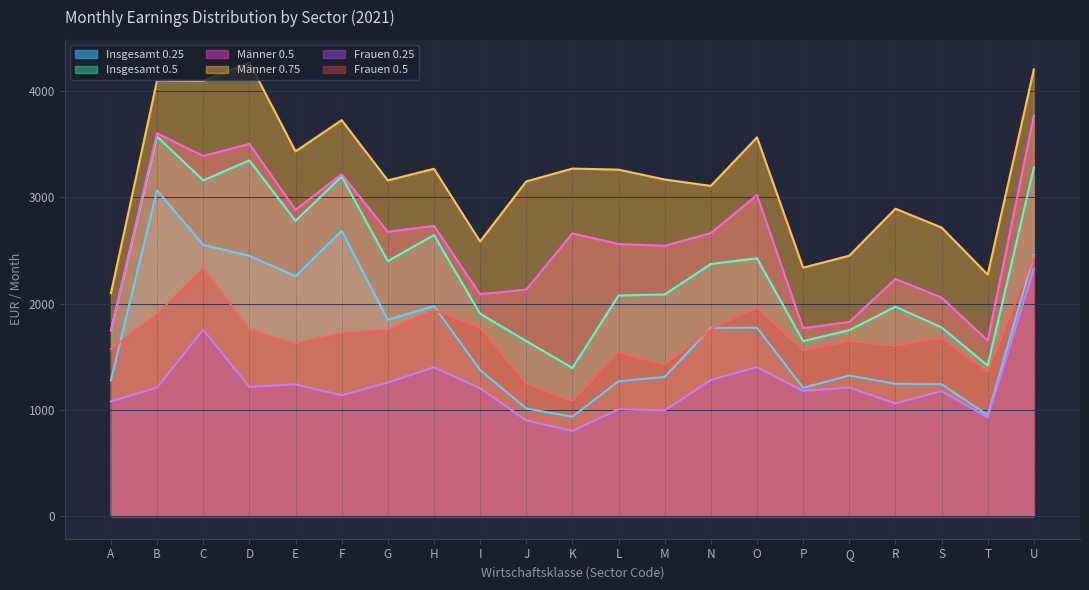

True or false: Insgesamt 0.5 and Insgesamt 0.25 cross at least once.

False